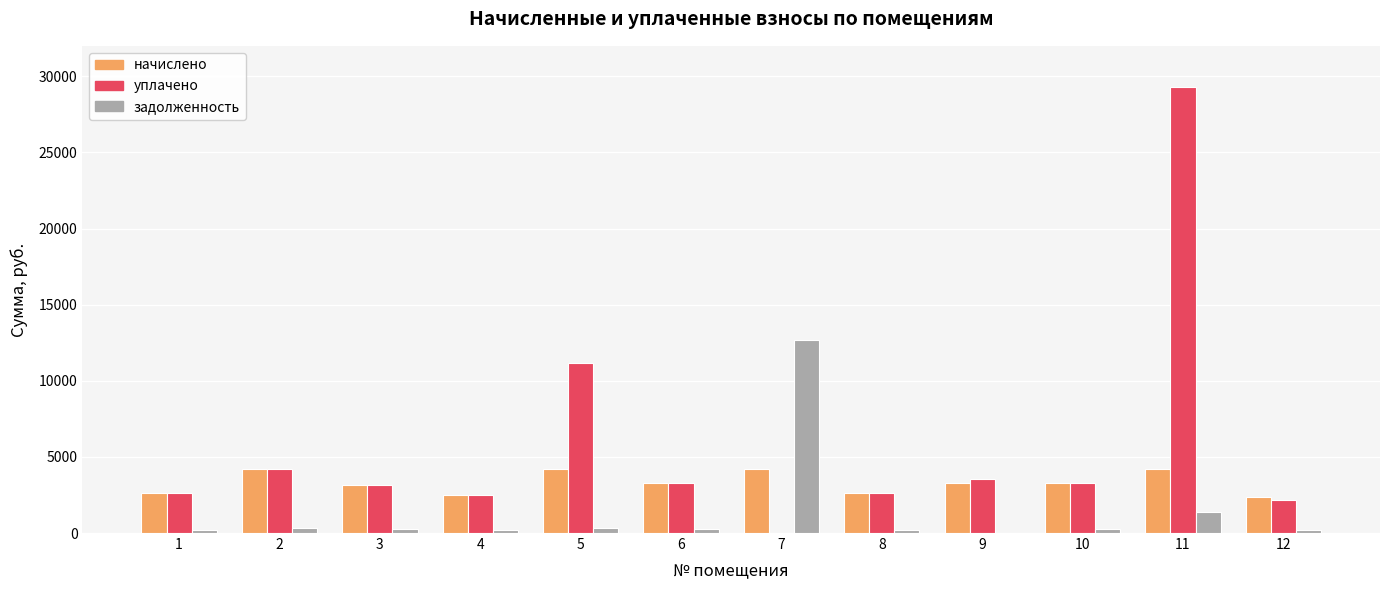

Which series has the largest total across all categories?

уплачено